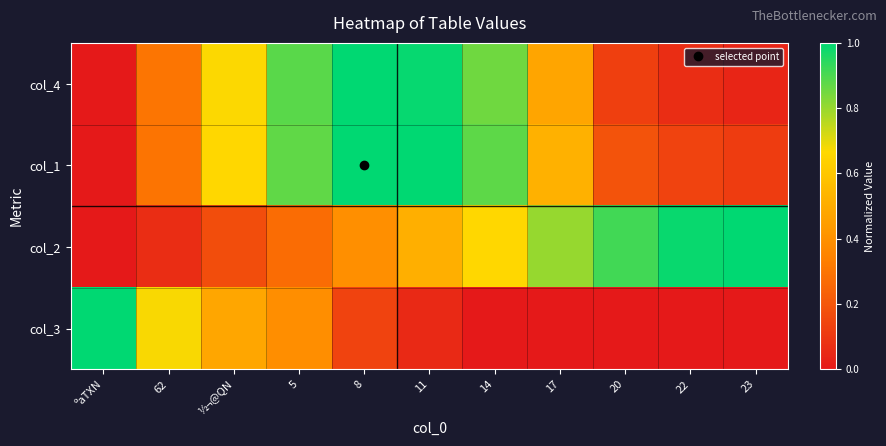

At ½¬@QN, list the series in order from largest to smallest.

col_4, col_1, col_3, col_2